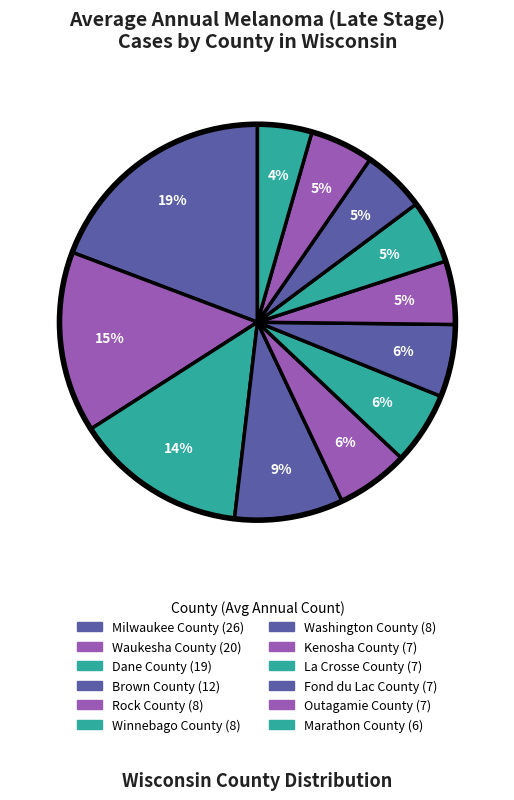

Combined, what portion of the pie is Brown County and Rock County?

14.8%